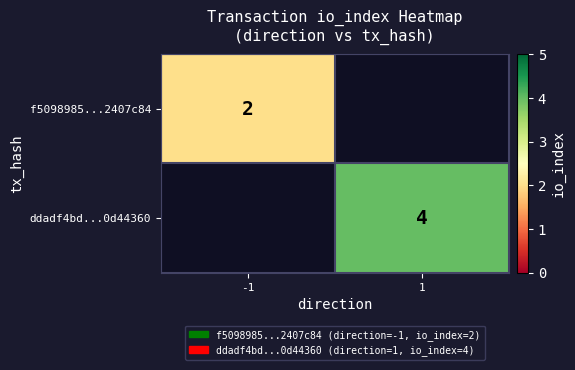

The ddadf4bd...0d44360 series shows 4 at 1. True or false?

True